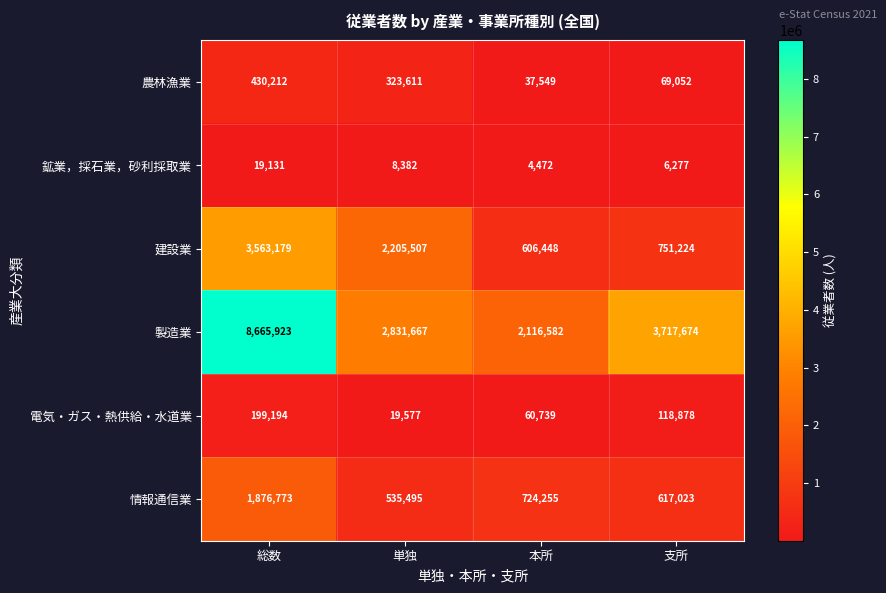

Where does the 建設業 series first go above 2205507?

総数